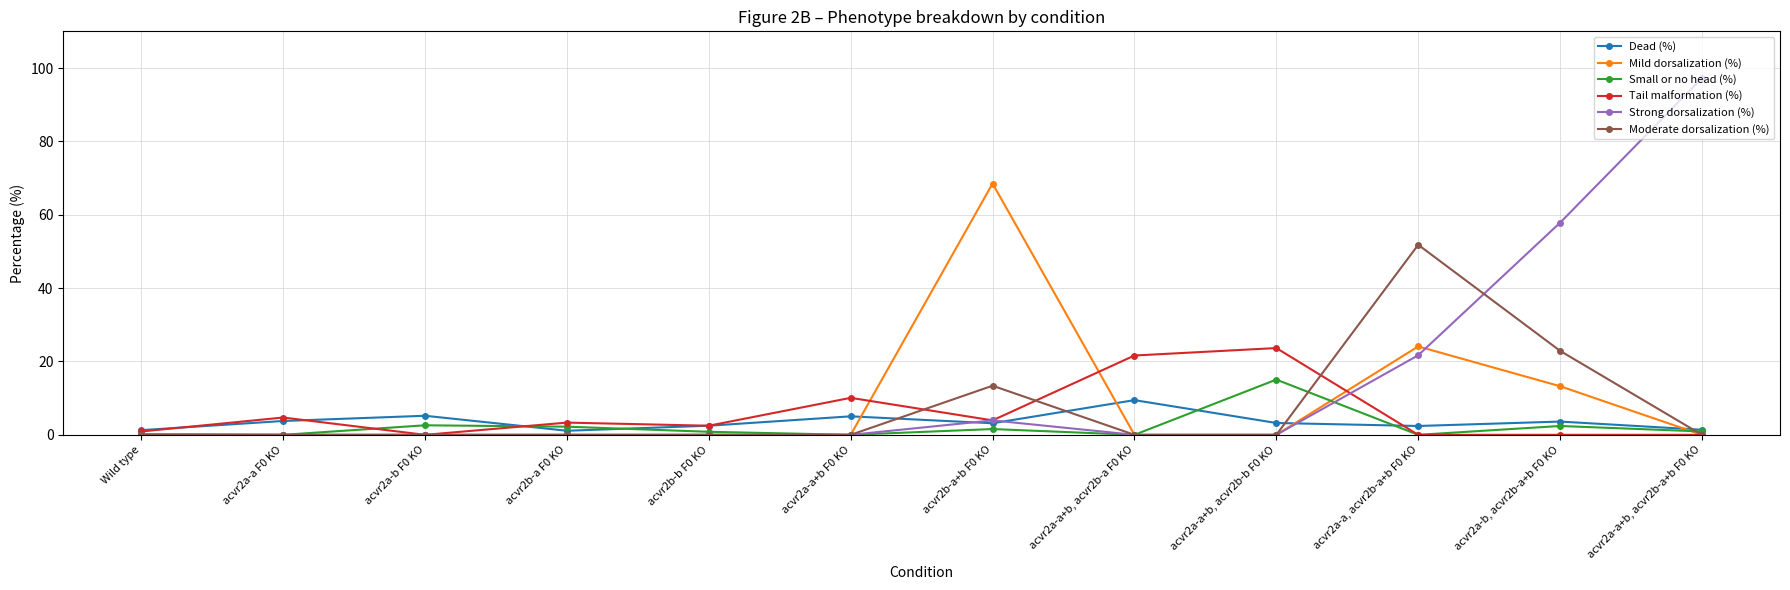

The Tail malformation (%) series shows 15.2 at acvr2a-b, acvr2b-a+b F0 KO. True or false?

False